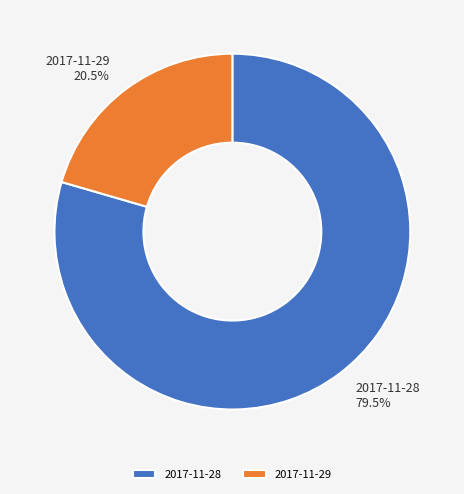

Which category has the smallest portion of the pie?

2017-11-29